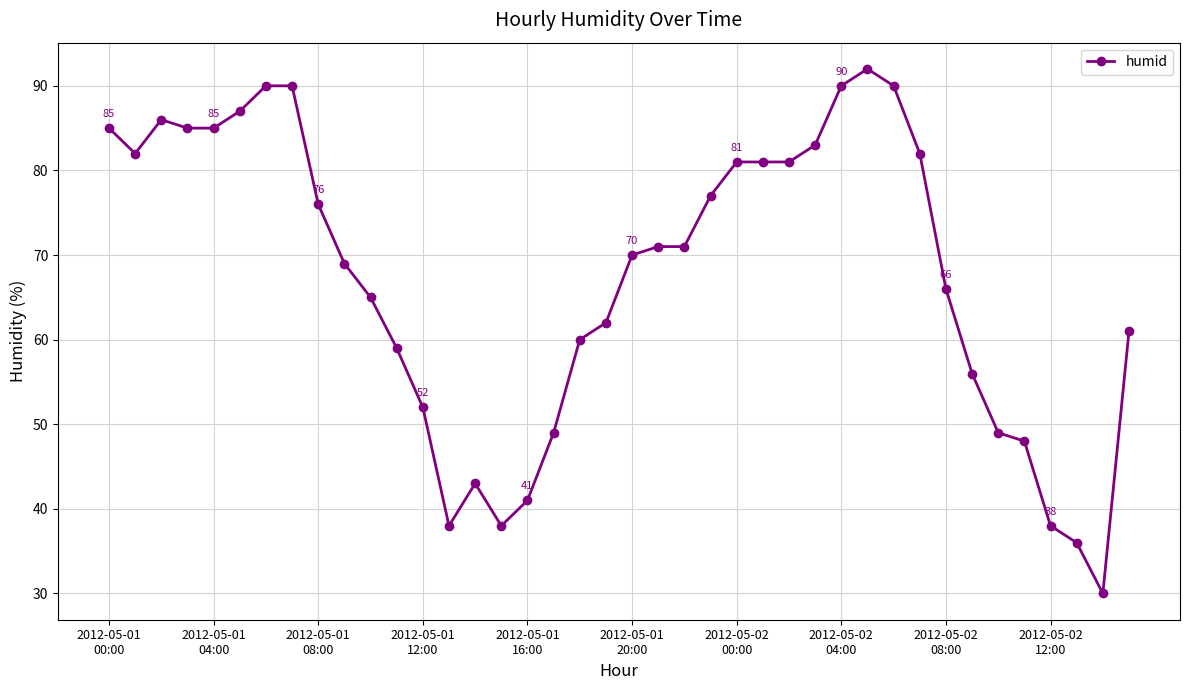

What is the value of the 13th point from the left?

52